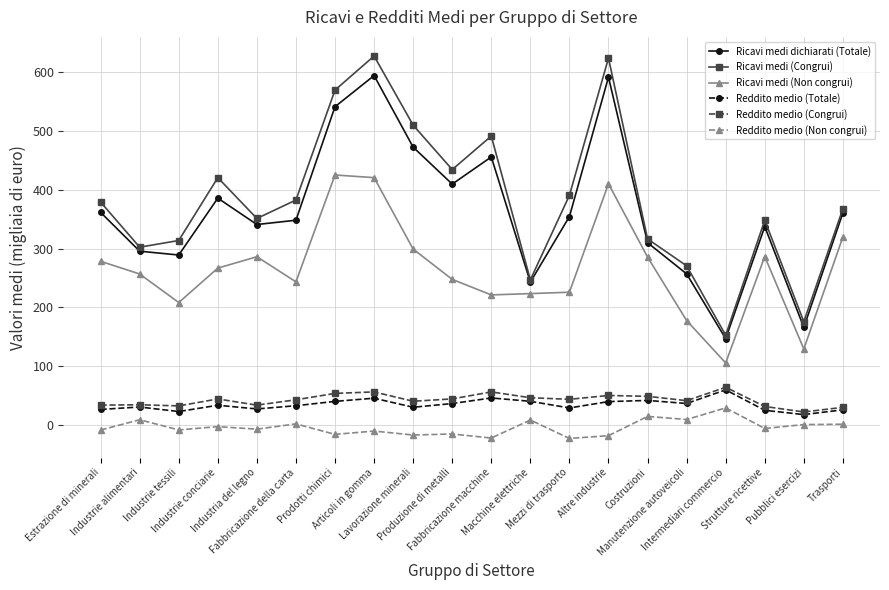

True or false: Reddito medio (Totale) and Ricavi medi (Congrui) cross at least once.

False